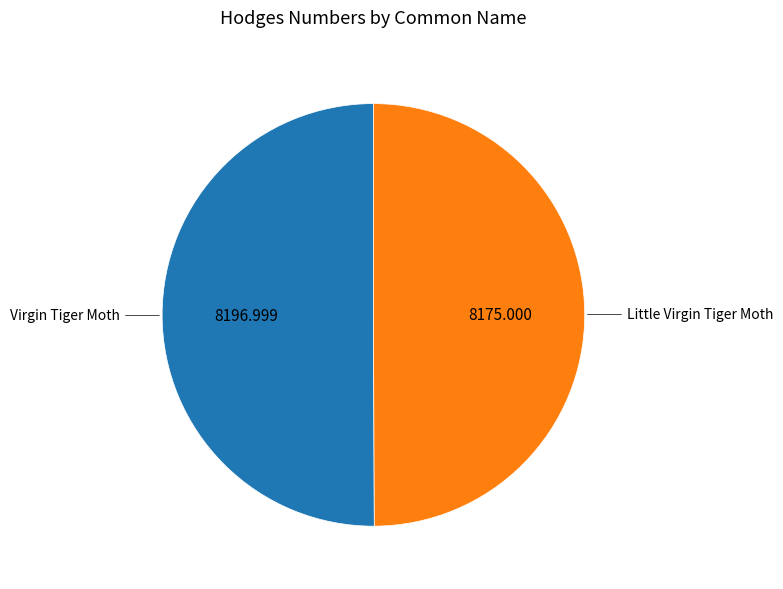

How many segments does this pie chart have?

2